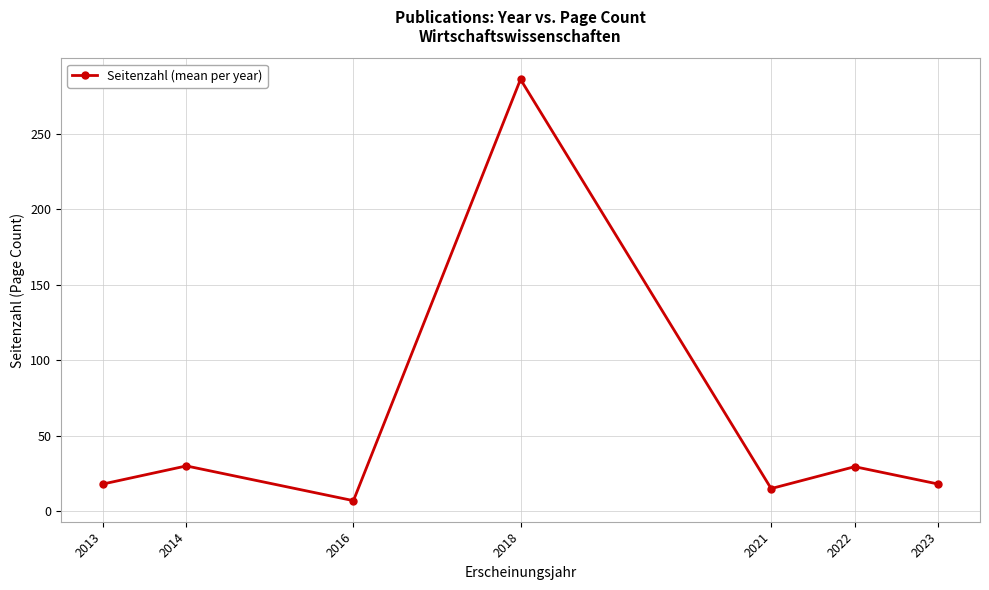

What is the change in value from 2014 to 2018?

+256.0